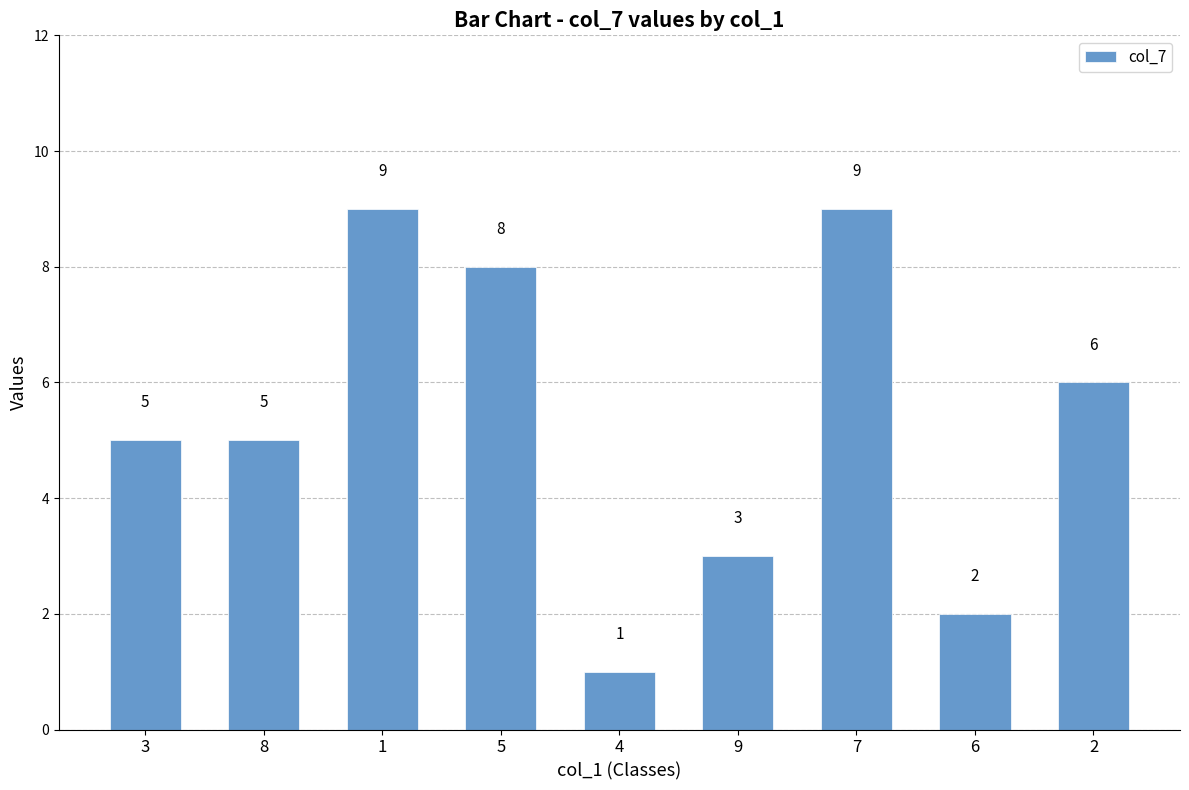

What is the label of the 1st bar from the right?

2